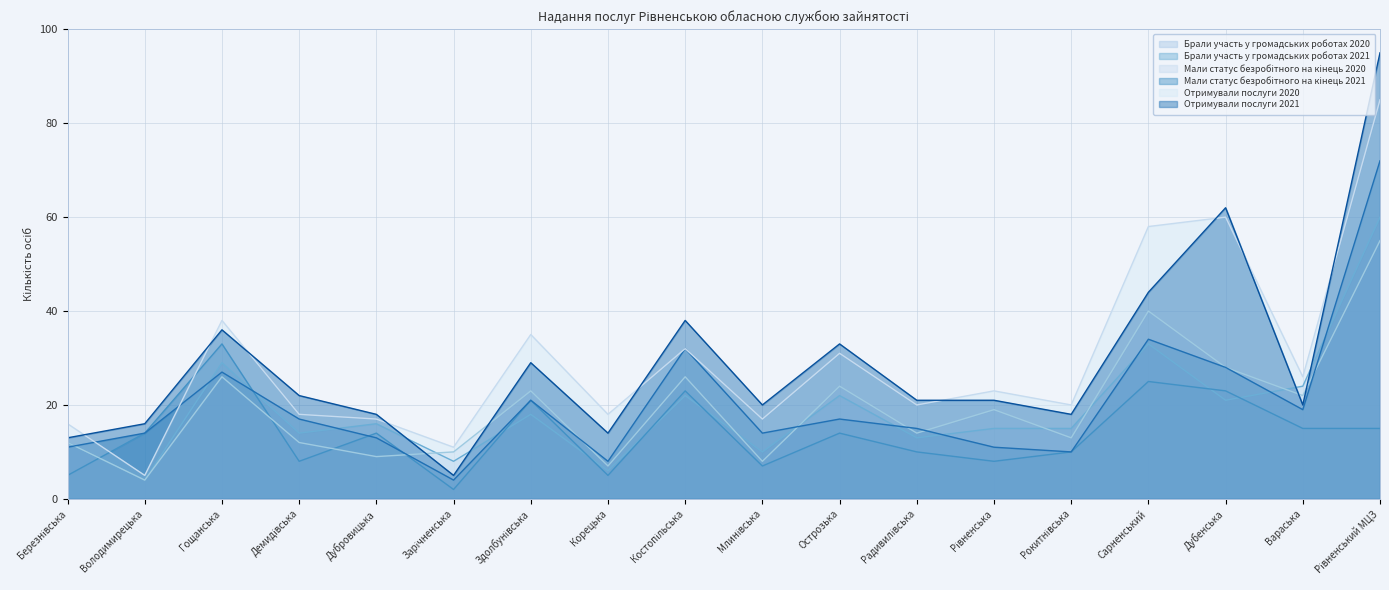

Between Зарічненська and Корецька, which series saw the biggest shift?

Отримували послуги 2021